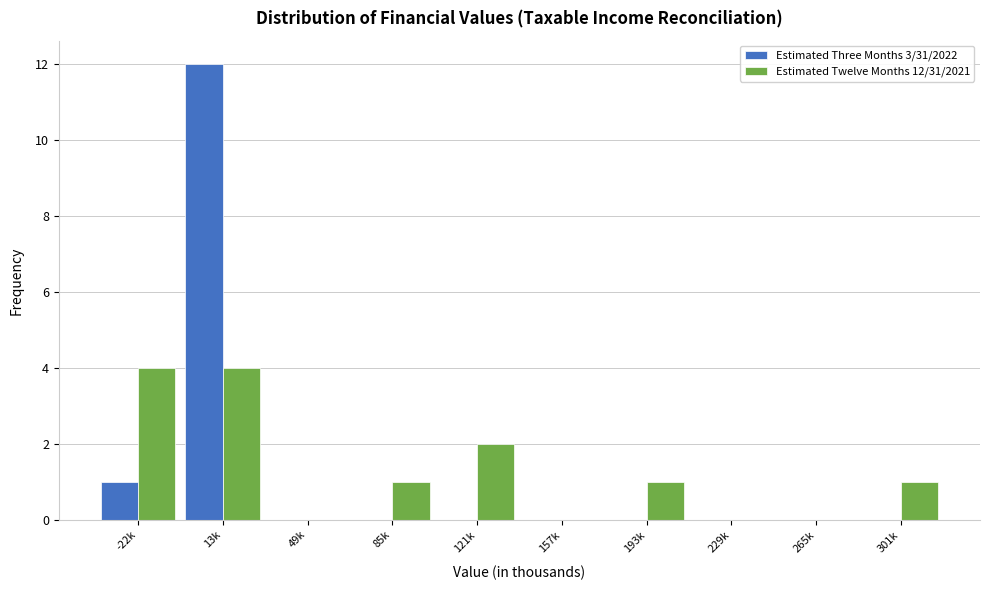

Reading left to right, transcribe all the data shown in this chart.

Estimated Three Months 3/31/2022: -22k=1	13k=12	49k=0	85k=0	121k=0	157k=0	193k=0	229k=0	265k=0	301k=0
Estimated Twelve Months 12/31/2021: -22k=4	13k=4	49k=0	85k=1	121k=2	157k=0	193k=1	229k=0	265k=0	301k=1